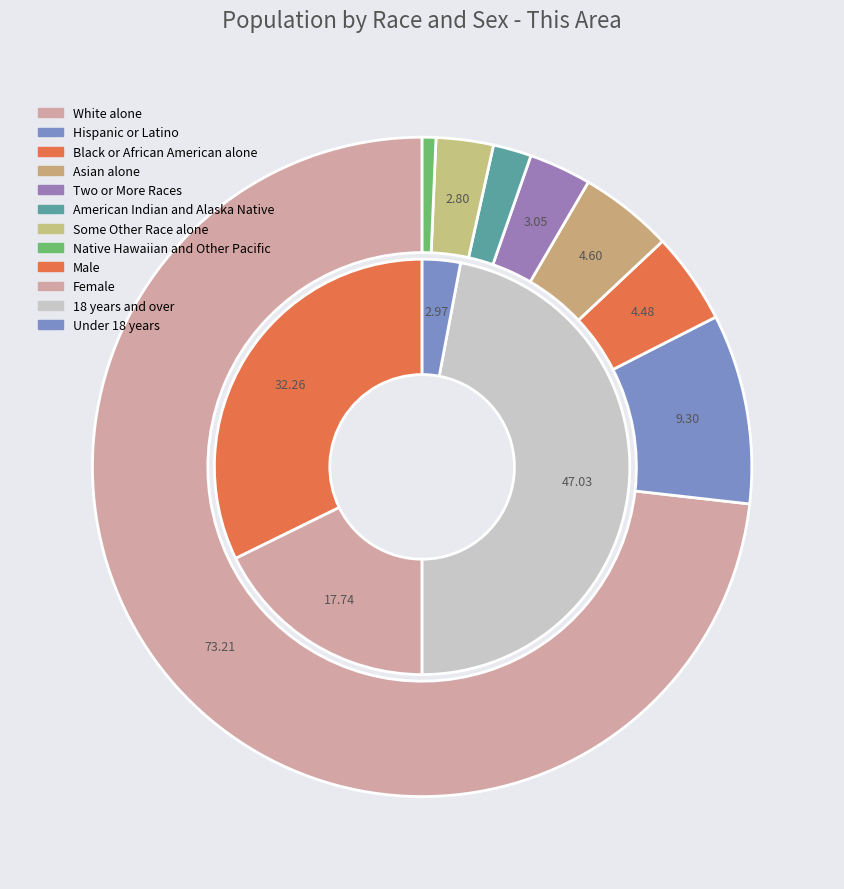

To the nearest percent, what is the average slice percentage?

12%